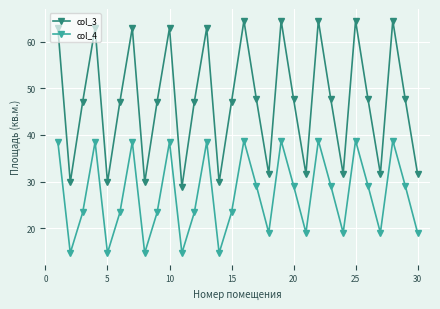

True or false: col_3 and col_4 intersect in this chart.

False